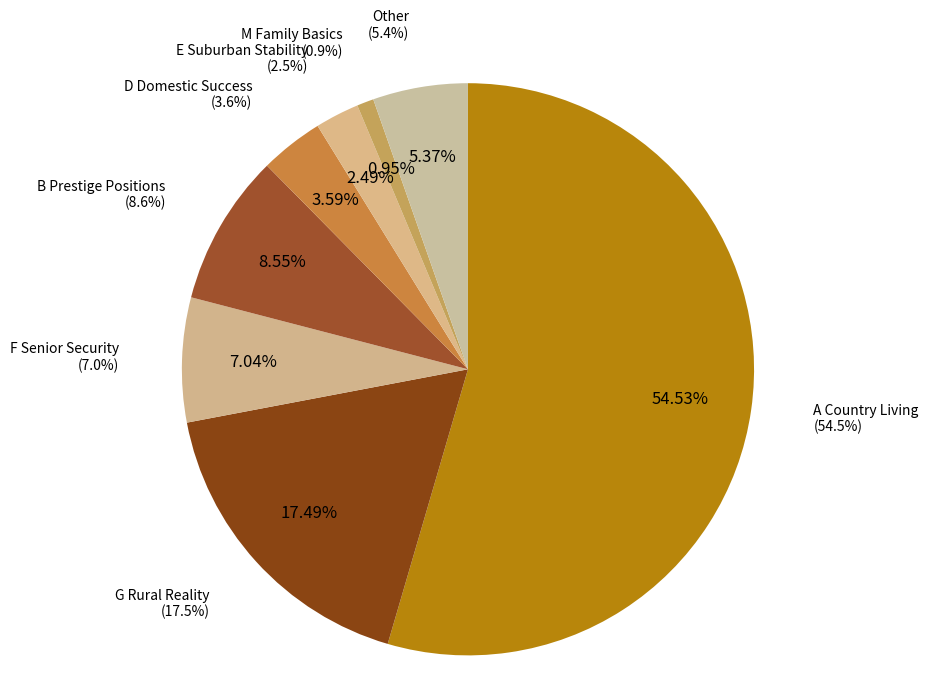

How many segments does this pie chart have?

8